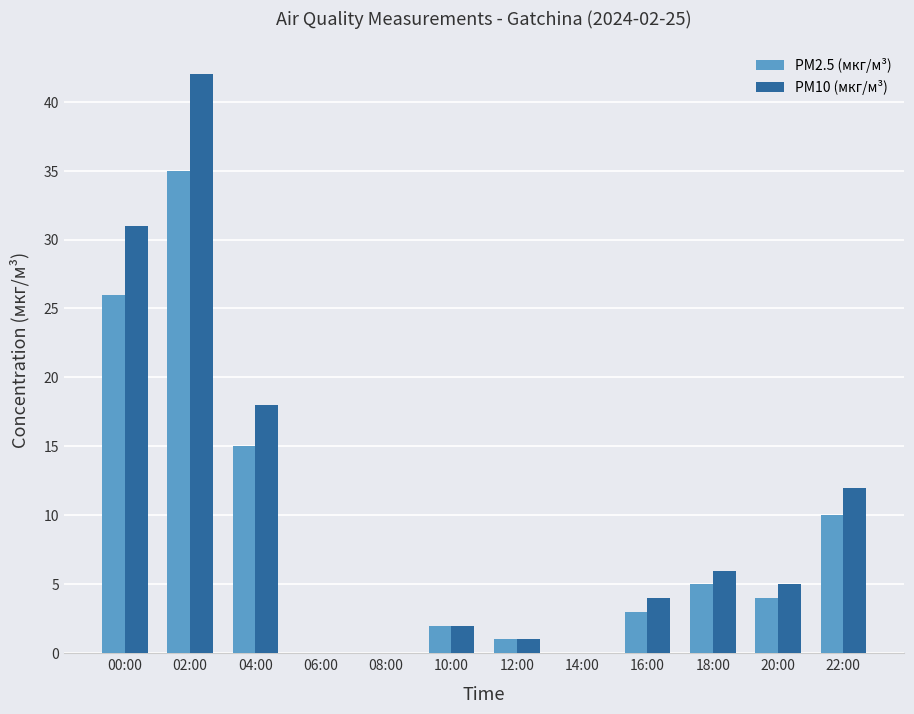

Where does the PM10 (мкг/м³) series first go above 5?

00:00